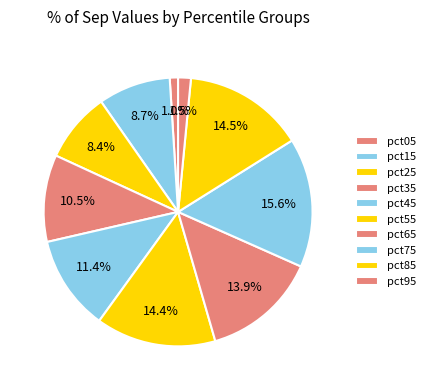

What portion of the pie excludes pct65?

86.1%